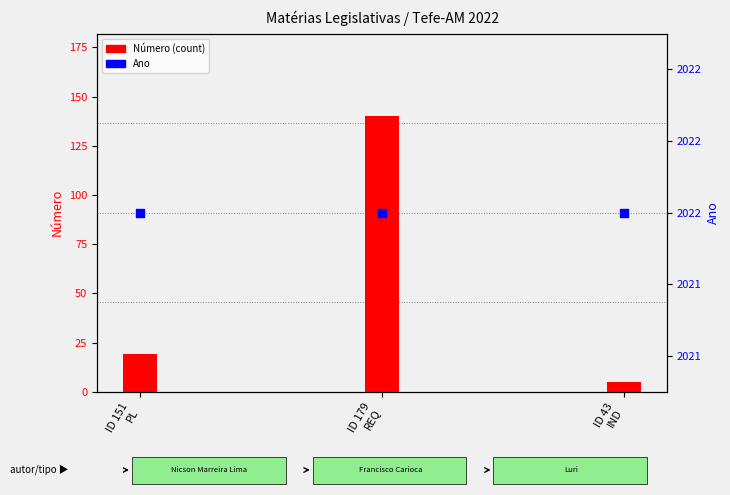

Which series has the largest Y range (max minus min)?

Número (count)